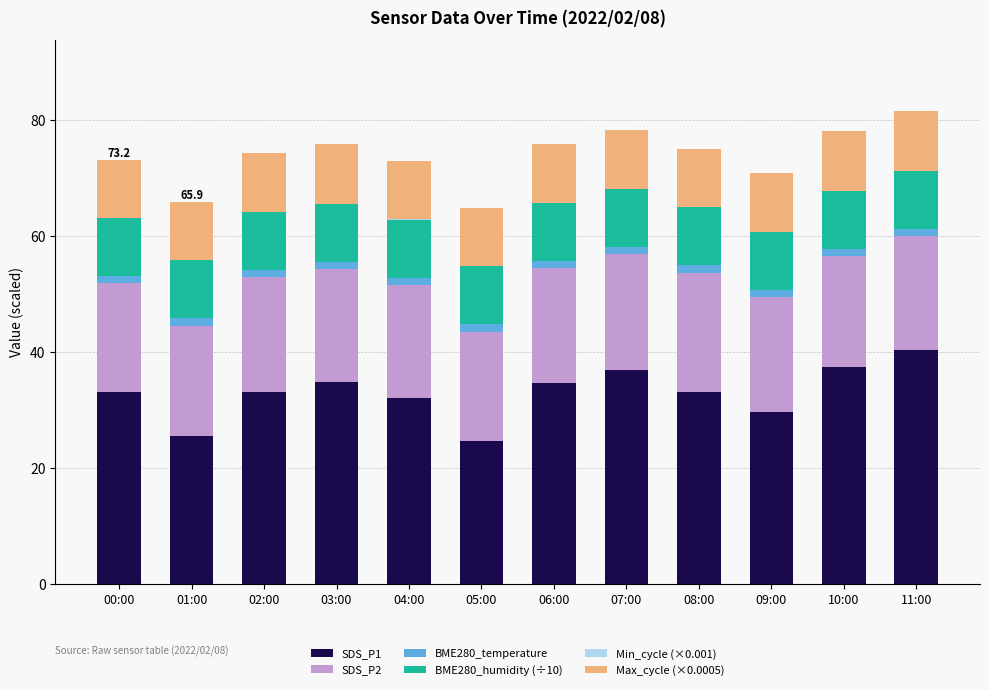

The value of SDS_P1 at 00:00 is 43.2. True or false?

False